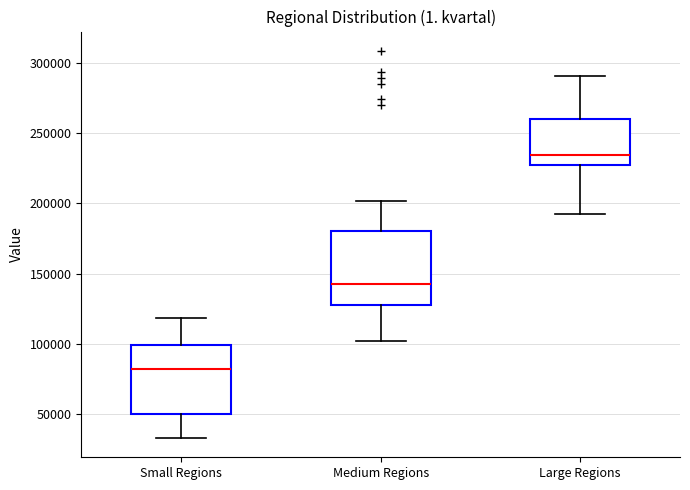

Reading left to right, read every box against the y-axis: the position of its median line, the range the box covers, and the ends of its whiskers. The values are not printed on the chart, so give them approximately, as read against the axis.

Small Regions: median 80000, box 50000 to 100000, whiskers 35000 to 120000
Medium Regions: median 145000, box 130000 to 180000, whiskers 100000 to 200000
Large Regions: median 235000, box 225000 to 260000, whiskers 190000 to 290000